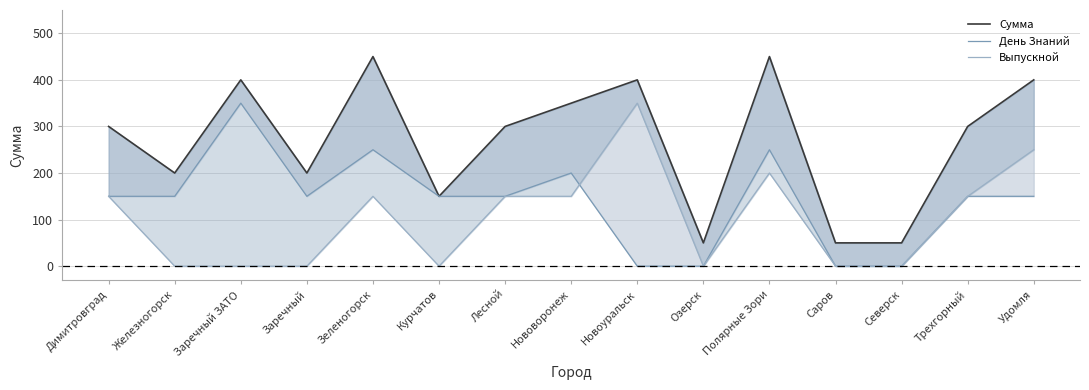

True or false: Выпускной and Сумма intersect in this chart.

False